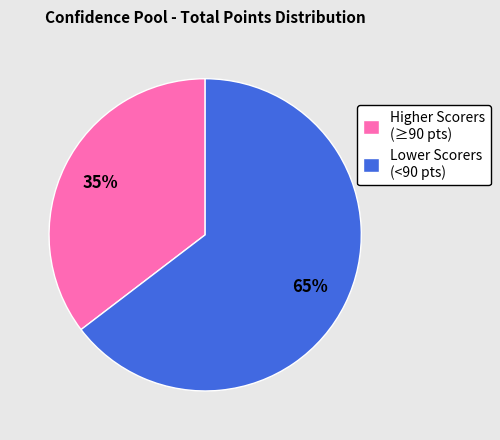

What is the ratio of the value at Higher Scorers (≥90 pts) to the value at Lower Scorers (<90 pts)?

0.5